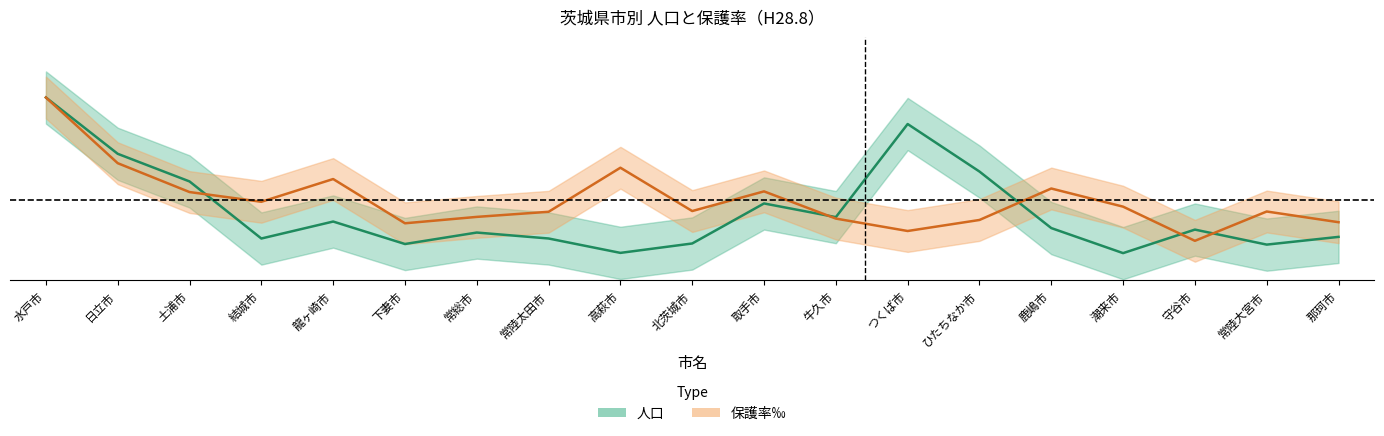

List the labels in order of population value, largest first.

水戸市, つくば市, 日立市, ひたちなか市, 土浦市, 取手市, 牛久市, 龍ヶ崎市, 鹿嶋市, 守谷市, 常総市, 那珂市, 常陸太田市, 結城市, 北茨城市, 下妻市, 常陸大宮市, 高萩市, 潮来市